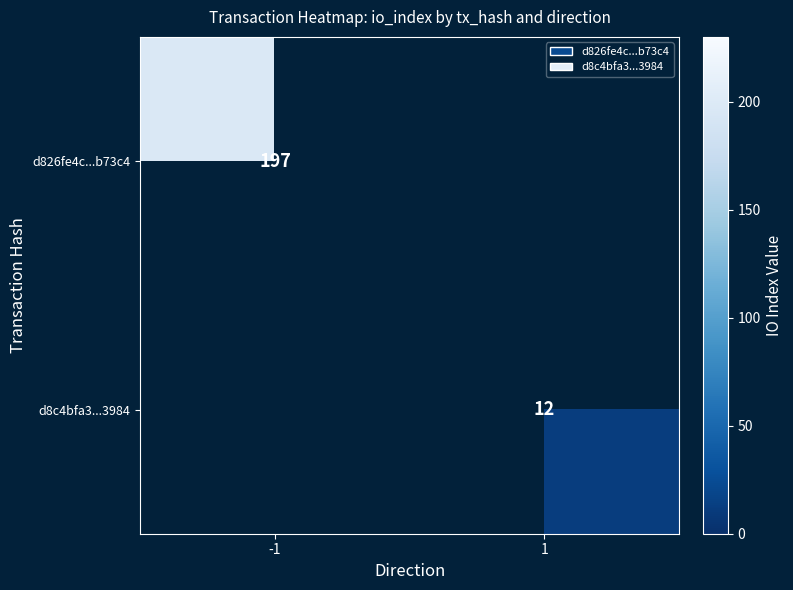

Count the number of categories in the chart.

2